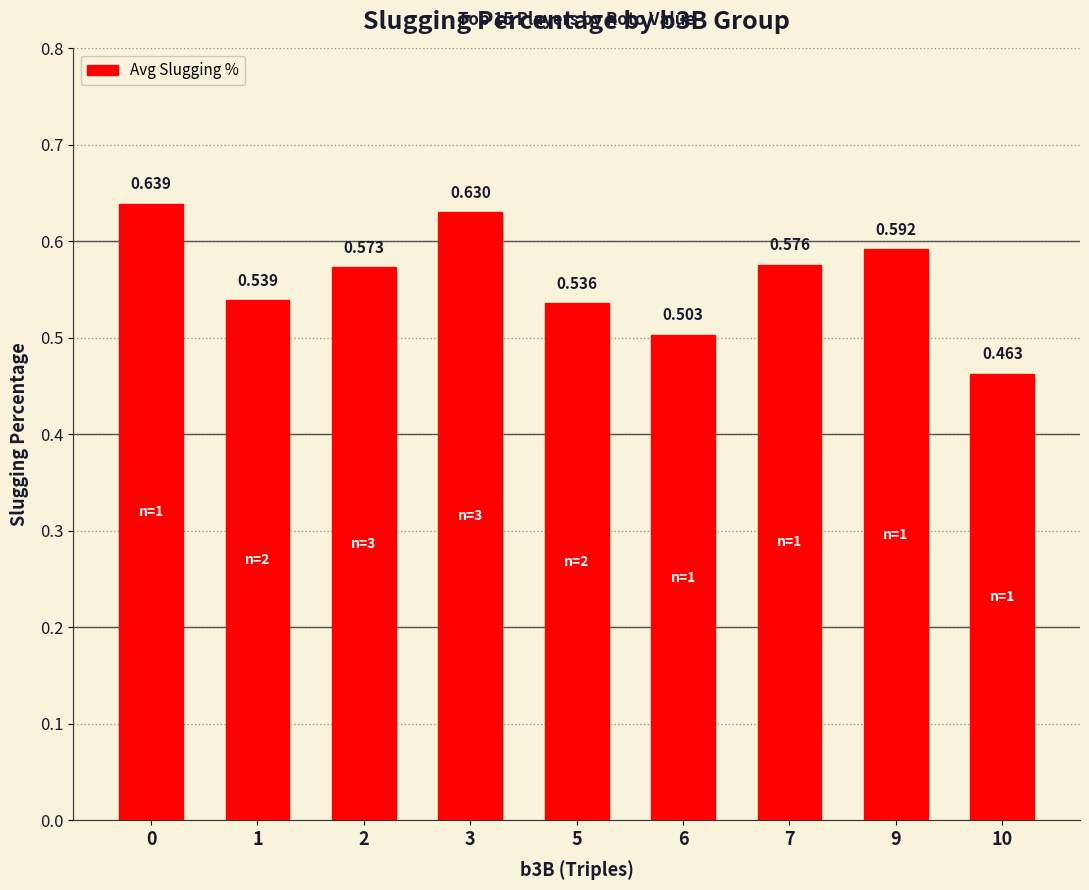

How many bars are there in total?

9